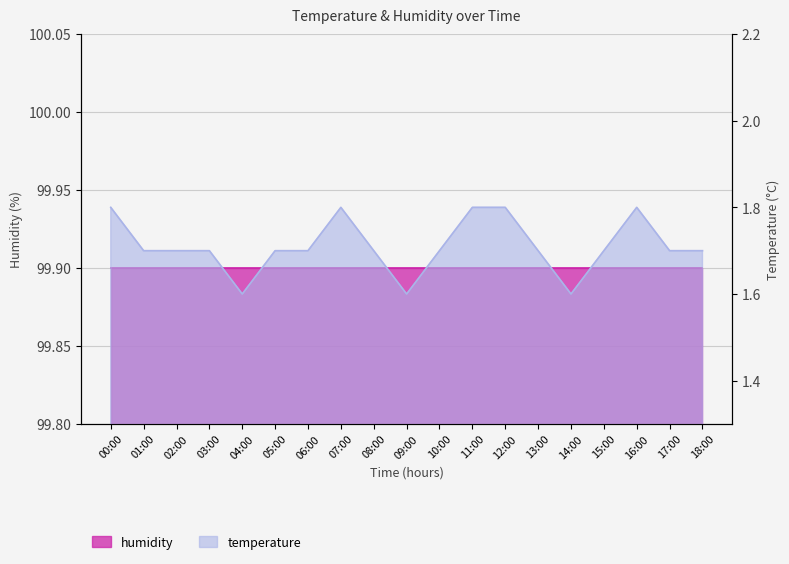

The chart shows a value of 2.5 at 11:00. True or false?

False